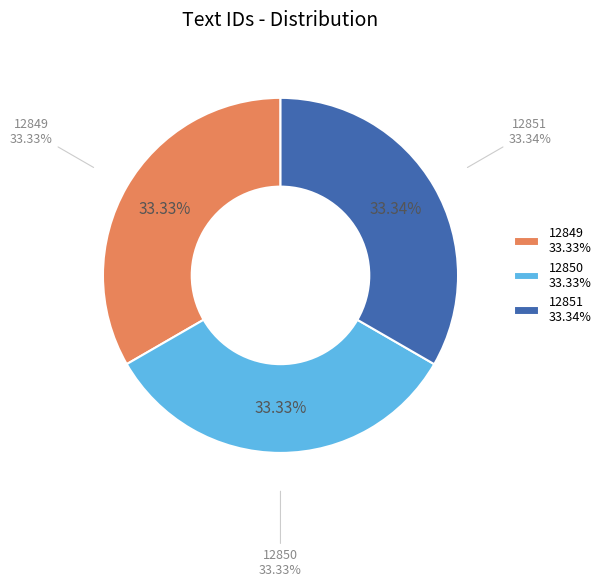

Is there a majority slice in this chart?

No